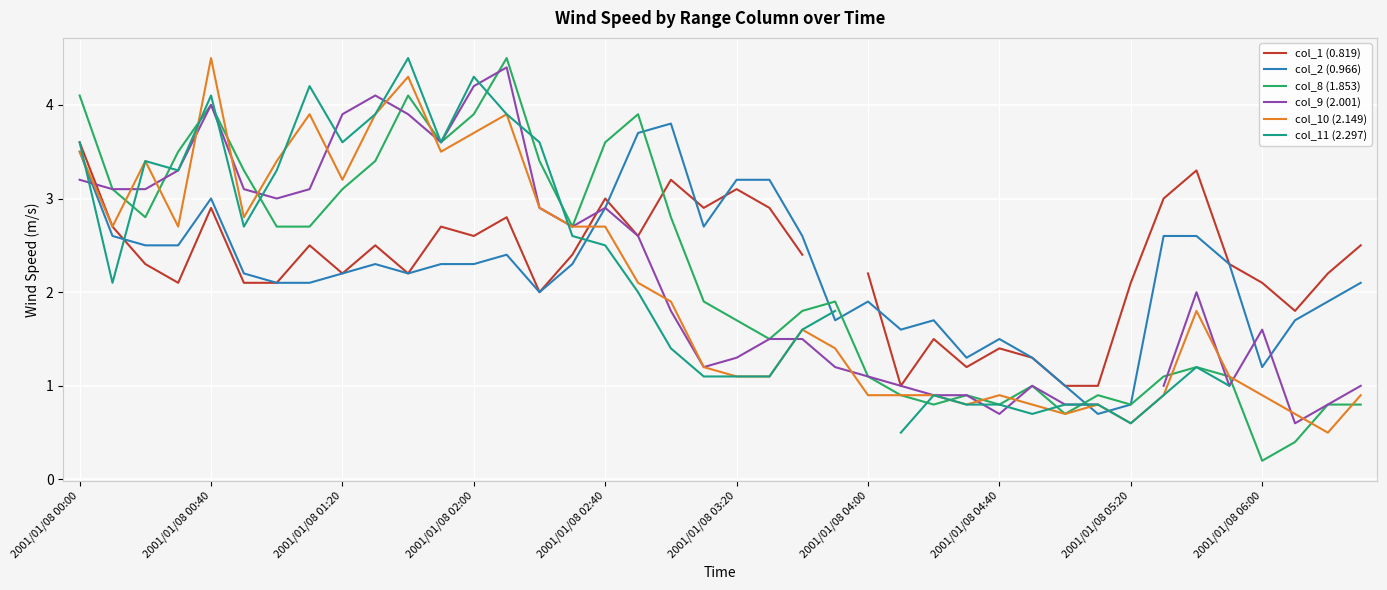

At which label is col_2 (0.966) closest to 2?

14